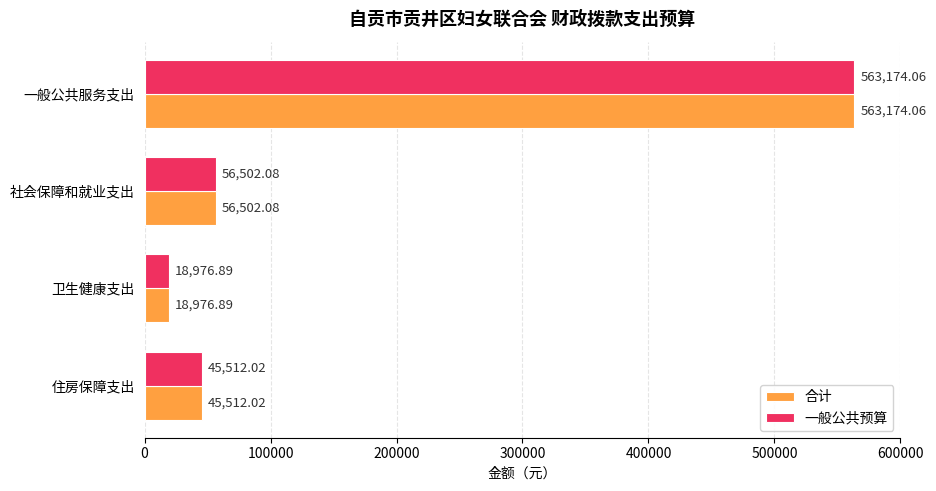

At which label does 合计 reach its minimum?

卫生健康支出